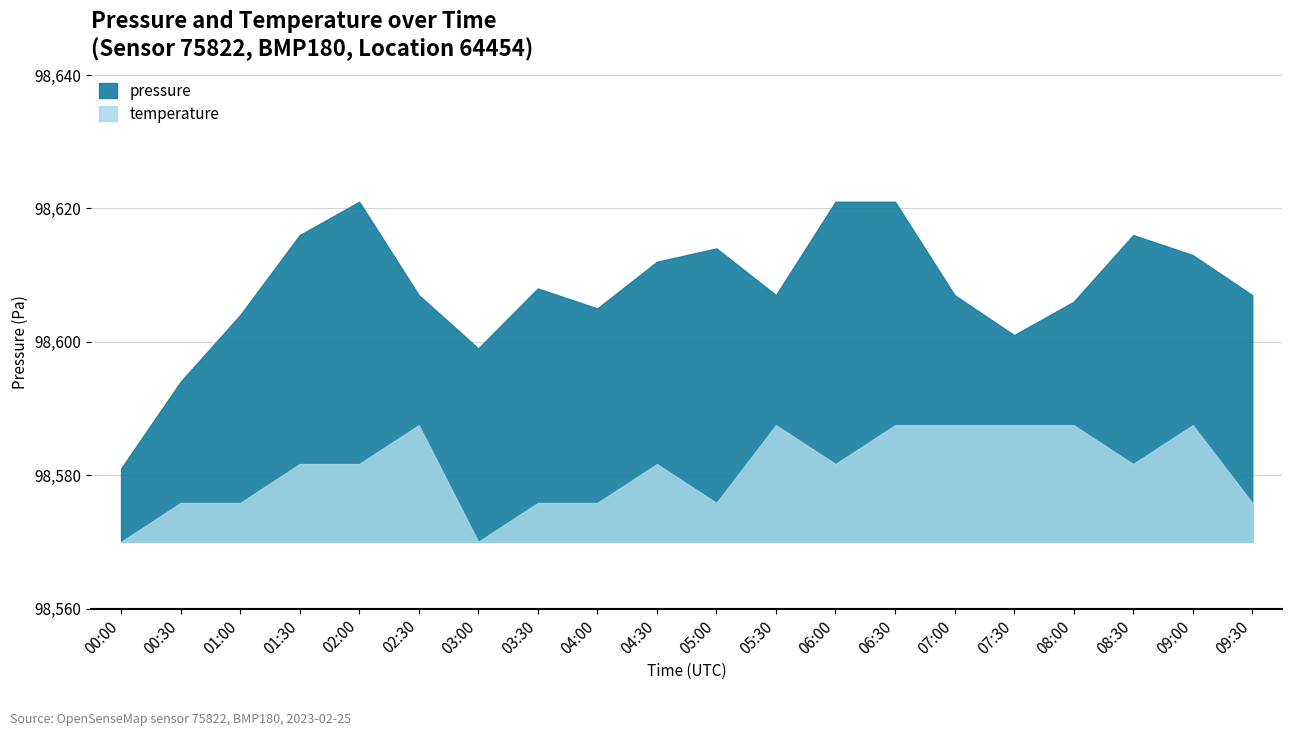

How many categories are shown in the chart?

20